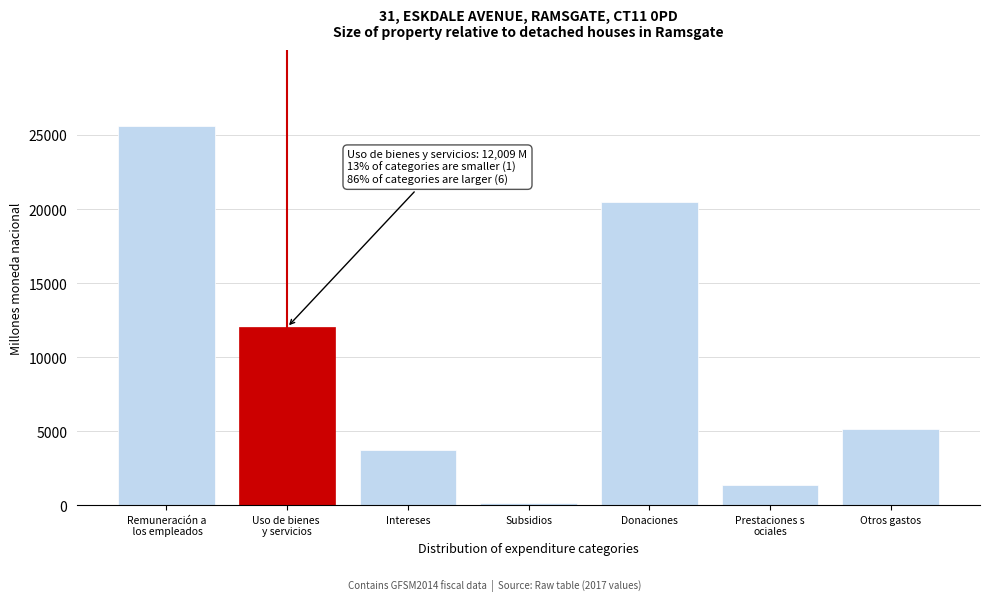

Reading left to right, what are all the values shown in this chart?

25611.8	12009.4	3738.7	126.0	20489.0	1332.1	5141.2